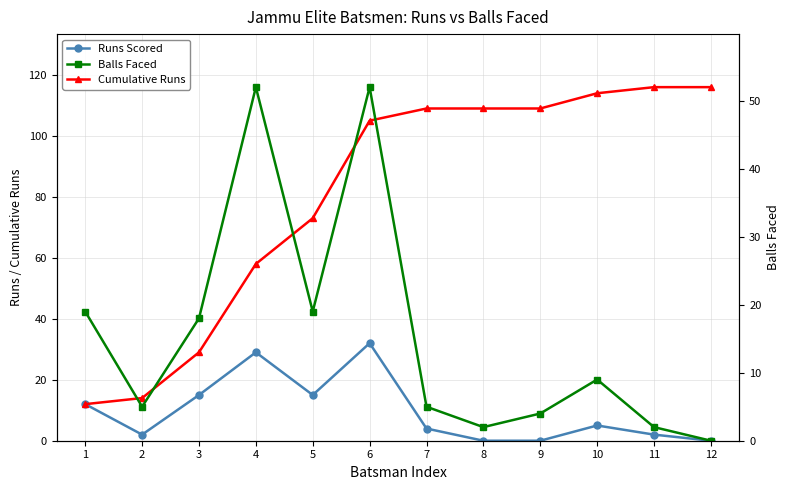

What is the sum of the Cumulative Runs values at 8 and 2?

123